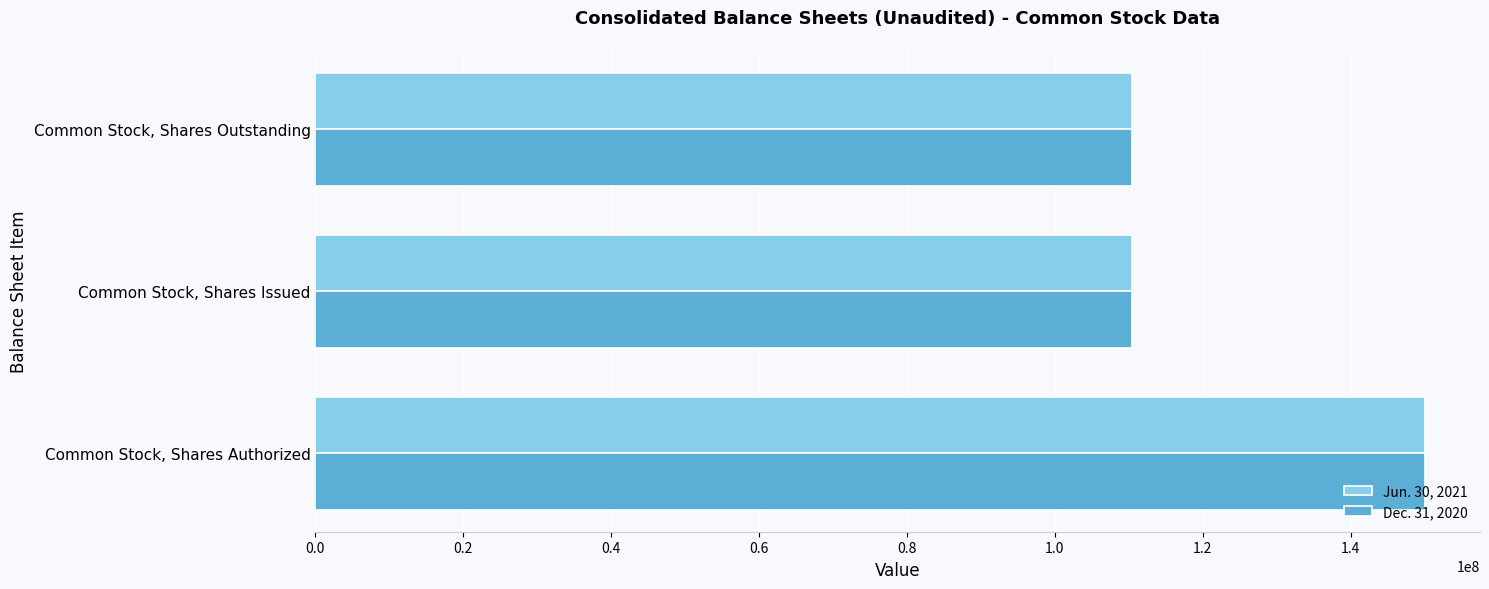

The Dec. 31, 2020 series shows 110410348 at Common Stock, Shares Issued. True or false?

True